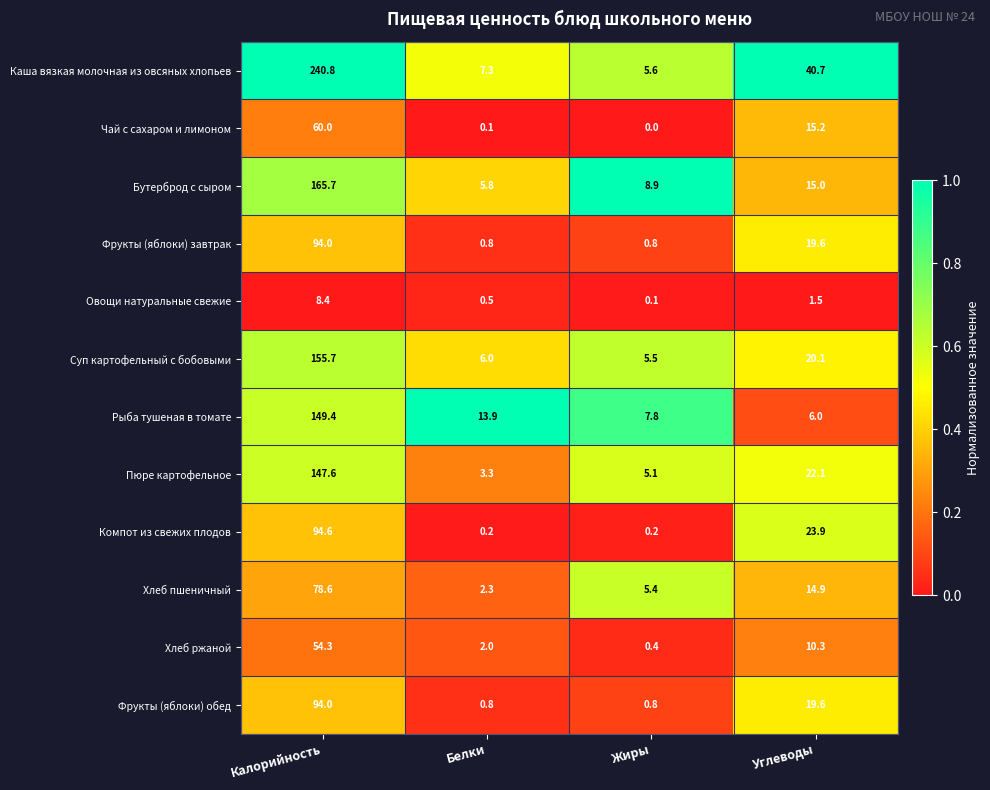

Between Белки and Углеводы, which series saw the biggest shift?

Каша вязкая молочная из овсяных хлопьев